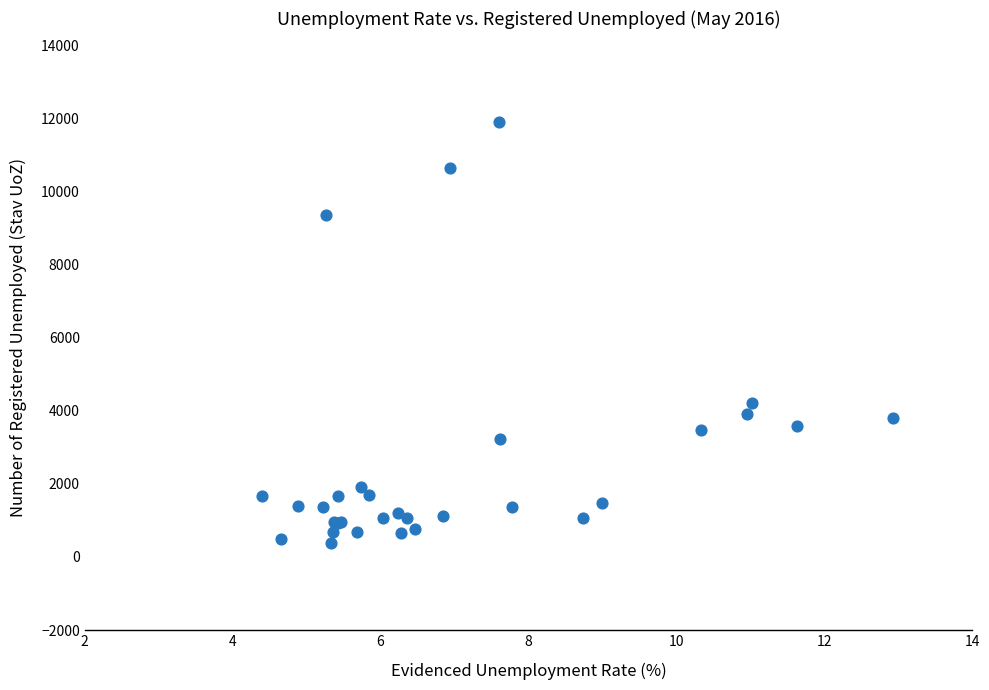

What Y value in the scatter plot is closest to 6143?

4223